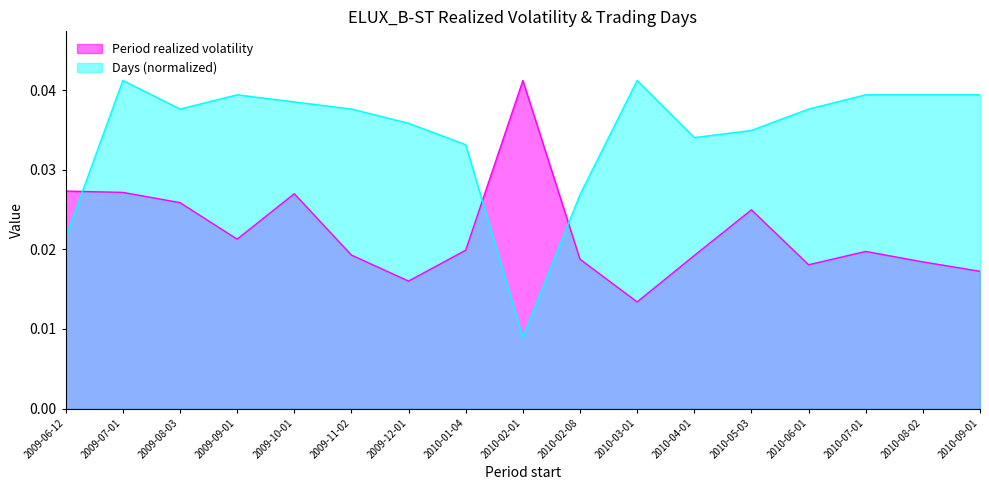

What are all the series names shown in the legend?

Period realized volatility, Days (normalized)